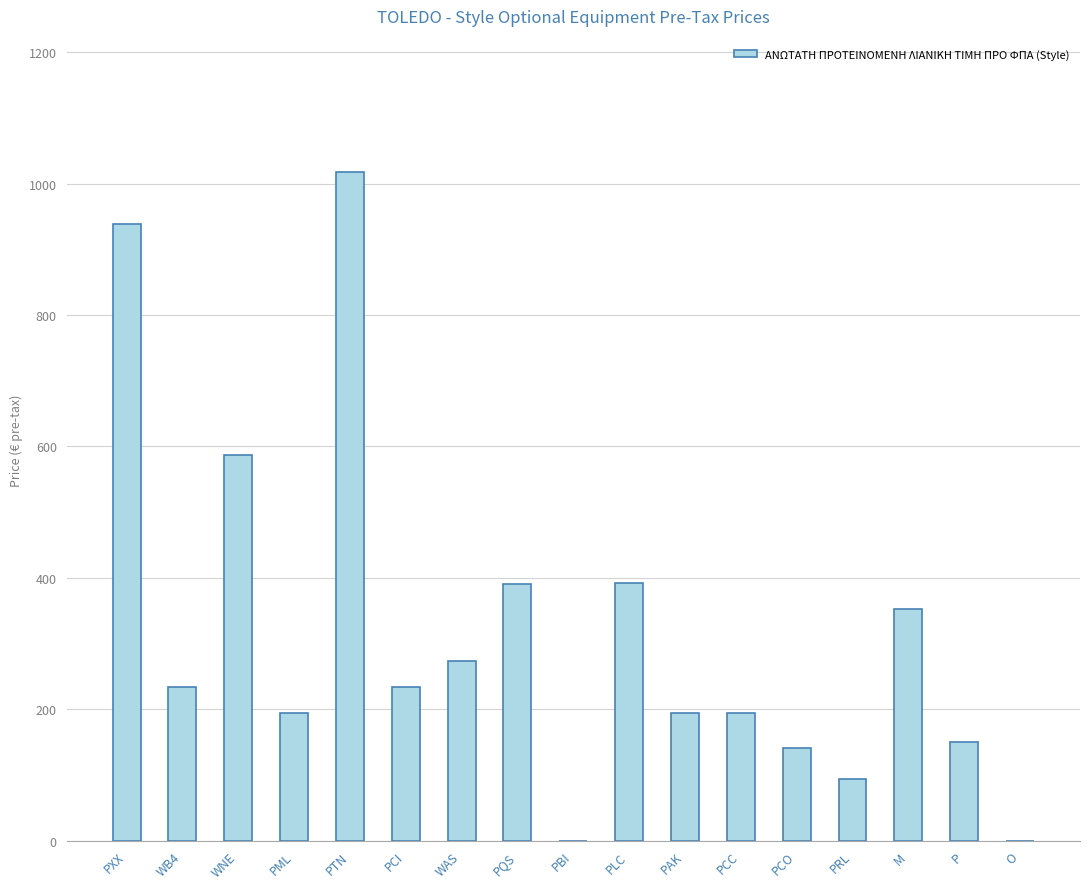

Count the number of data series in this chart.

1